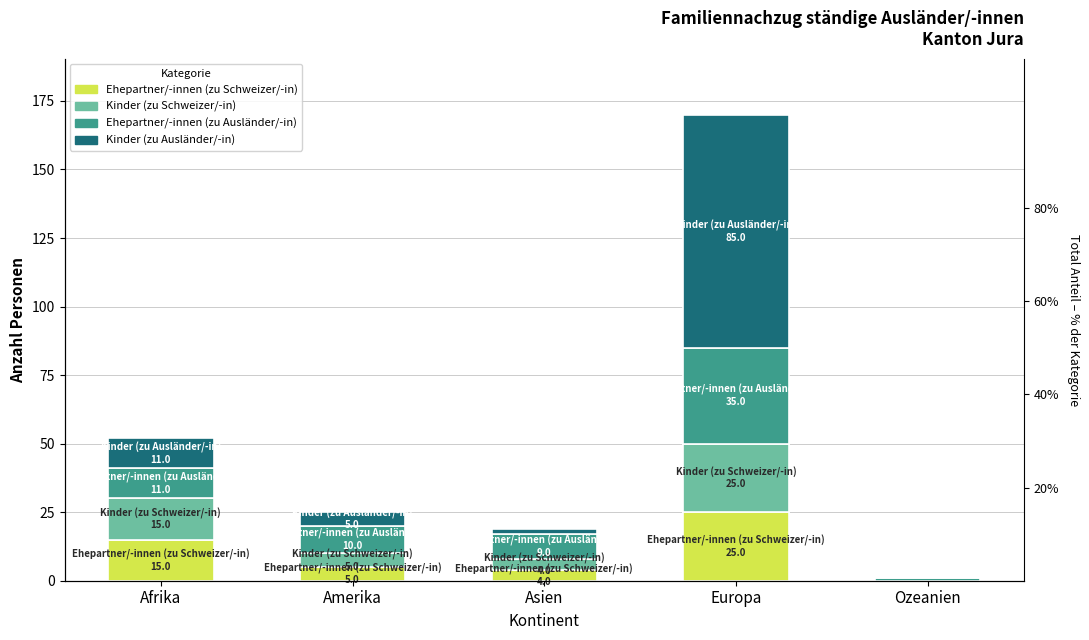

How many groups of bars are there?

5